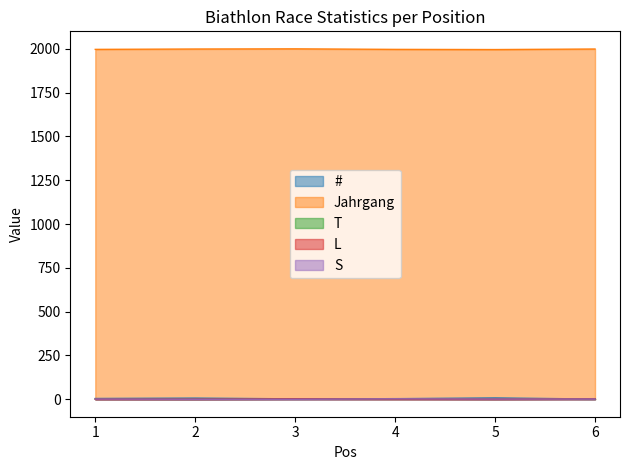

Which series has the largest total across all categories?

Jahrgang